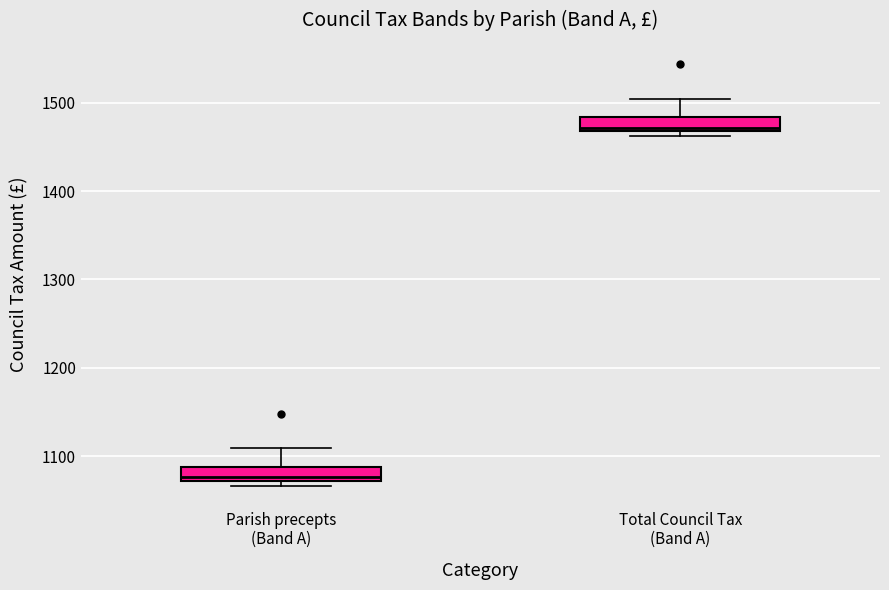

Which box's median line is the highest?

Total Council Tax (Band A)